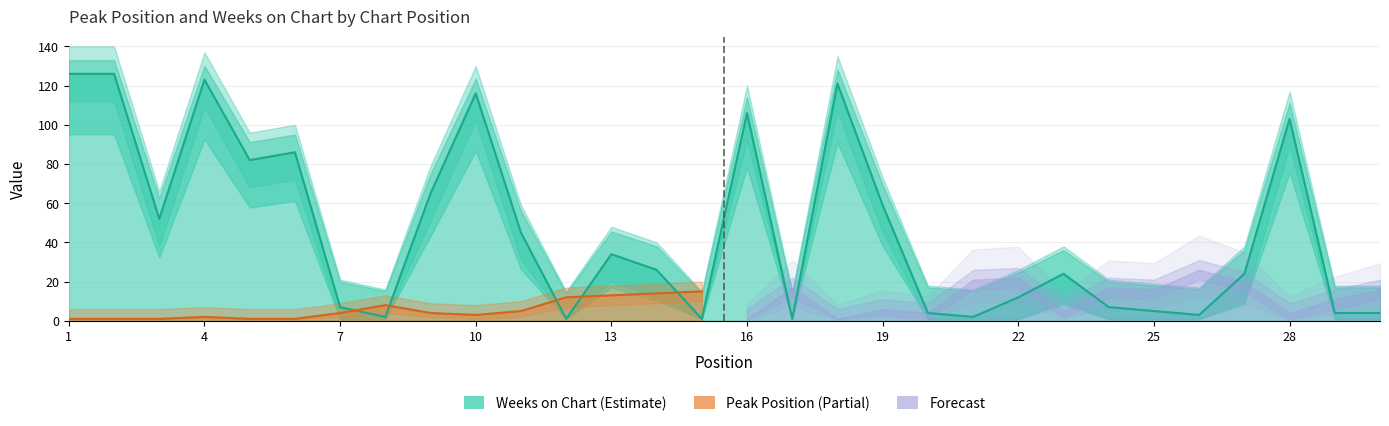

How many interior local peaks (higher than both neighbors) does the data have?

8